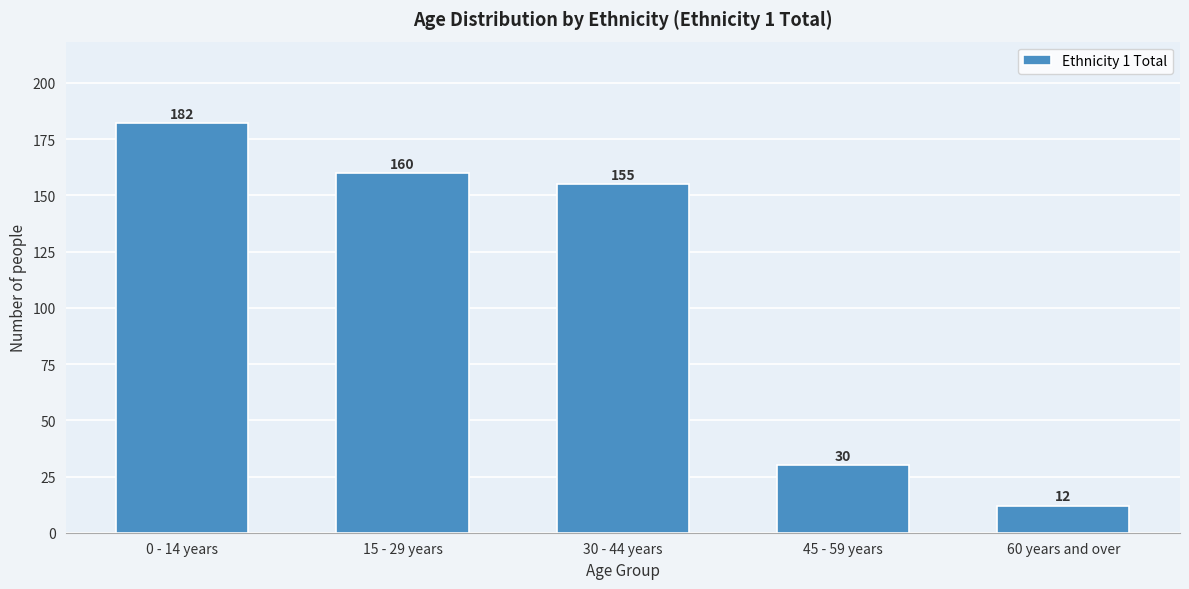

Reading left to right, list all the values displayed in this chart.

0 - 14 years=182	15 - 29 years=160	30 - 44 years=155	45 - 59 years=30	60 years and over=12